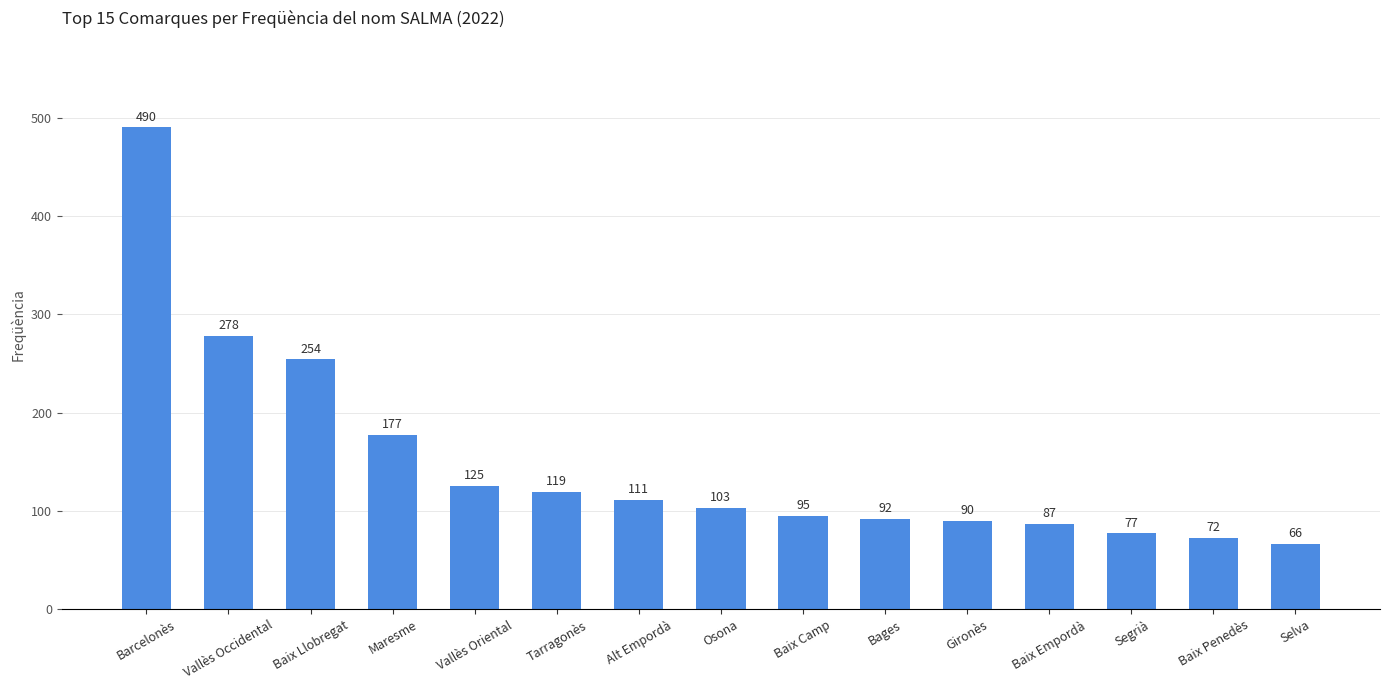

Which has a higher value, Baix Llobregat or Vallès Occidental?

Vallès Occidental